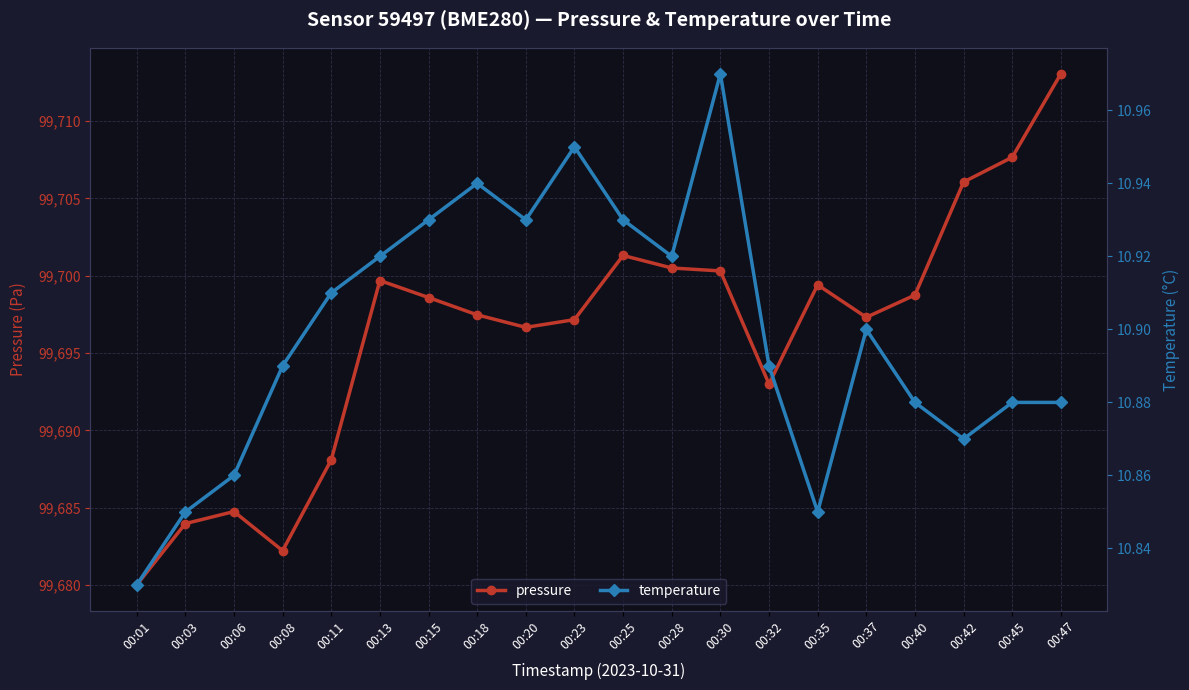

What is the sum of all pressure values?

1993926.0